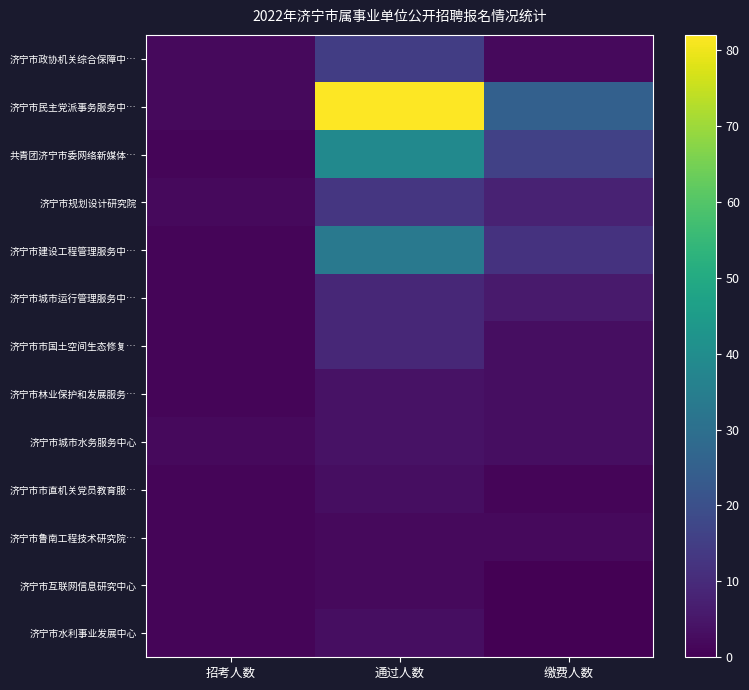

Rank the series by their maximum value, from lowest to highest.

济宁市鲁南工程技术研究院…, 济宁市互联网信息研究中心, 济宁市市直机关党员教育服…, 济宁市水利事业发展中心, 济宁市林业保护和发展服务…, 济宁市城市水务服务中心, 济宁市城市运行管理服务中…, 济宁市市国土空间生态修复…, 济宁市规划设计研究院, 济宁市政协机关综合保障中…, 济宁市建设工程管理服务中…, 共青团济宁市委网络新媒体…, 济宁市民主党派事务服务中…